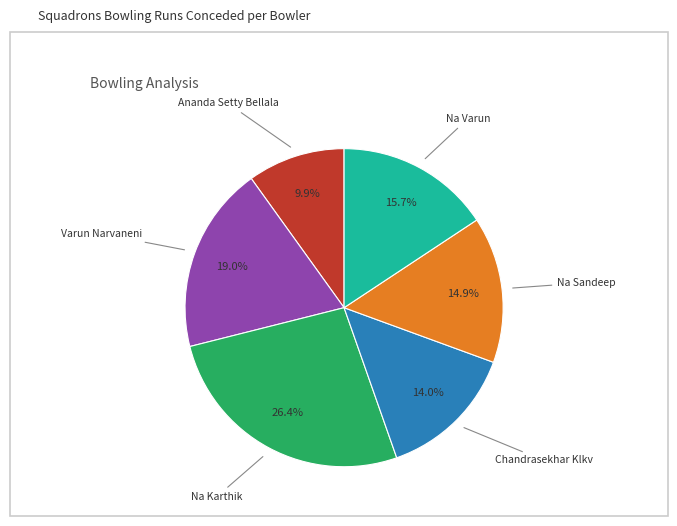

How many segments does this pie chart have?

6